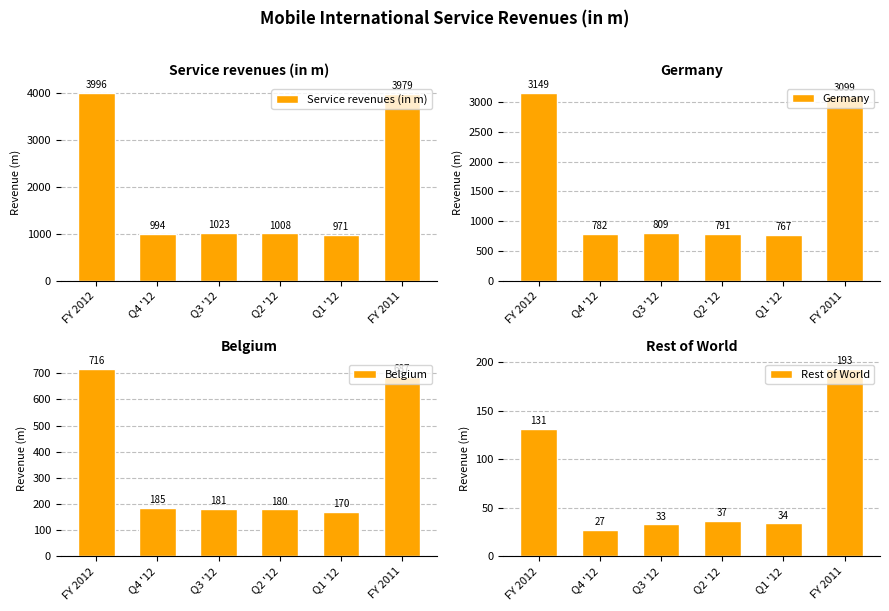

What position from the right is Q3 '12?

4